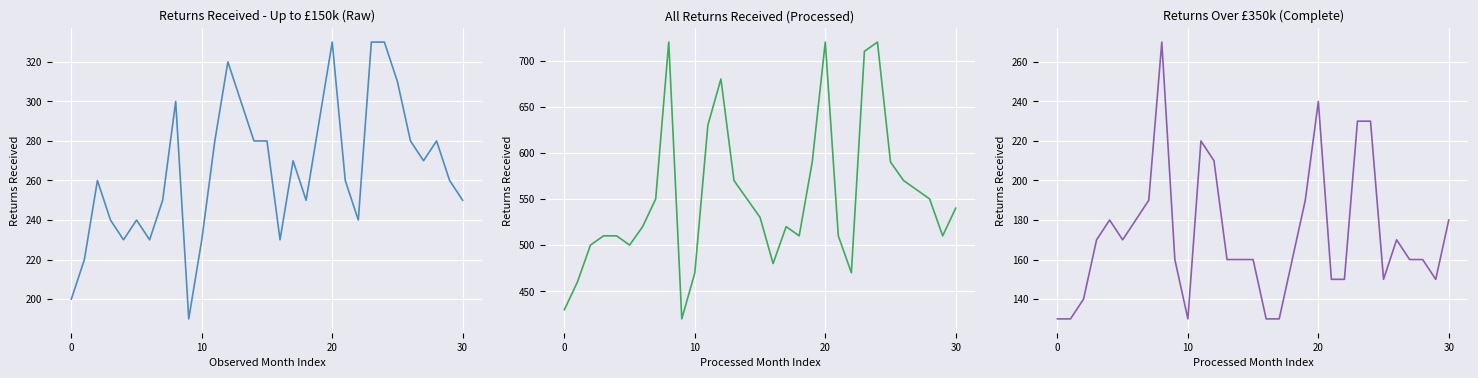

Which has a higher value, 12 or 30?

12